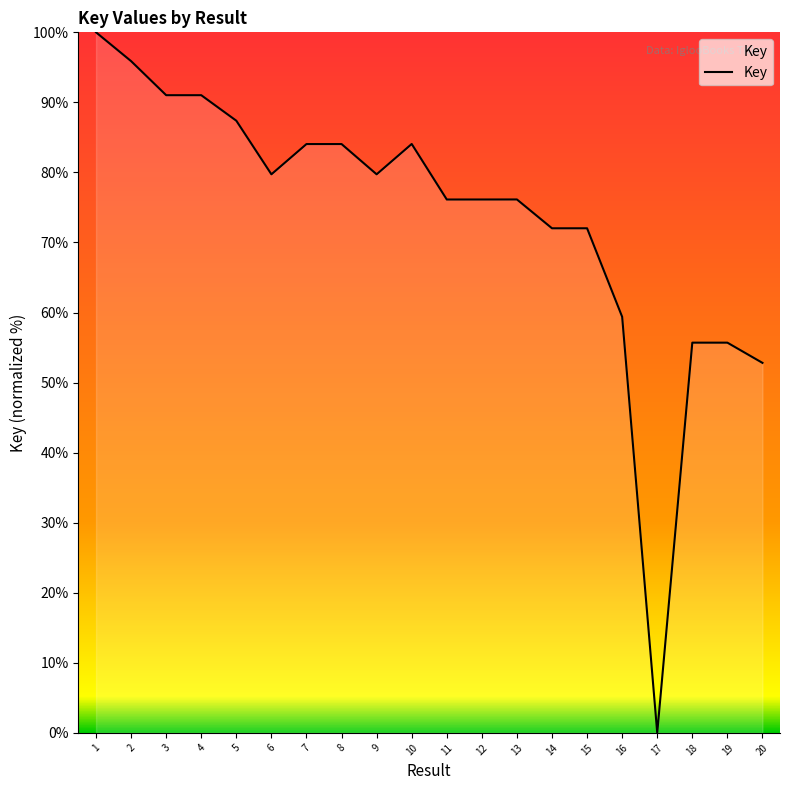

Which label corresponds to the smallest value in the chart?

17